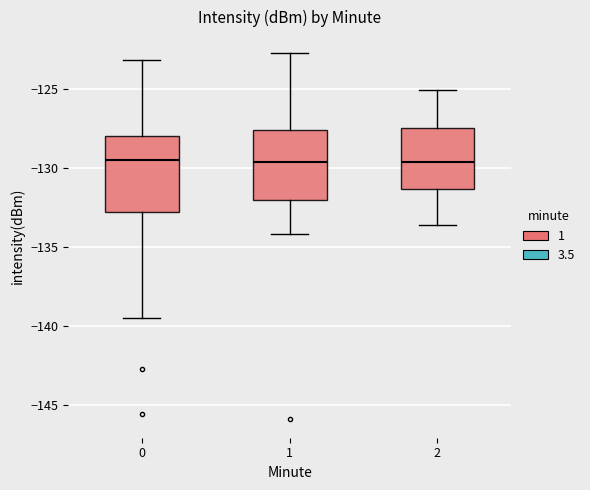

Reading left to right, transcribe this box plot: for each box, give where its median line is, the range the box spans, and where its two whiskers end, as read against the y-axis. The values are not printed on the chart, so give them approximately, as read against the axis.

0: median -129.5, box -133.0 to -128.0, whiskers -139.5 to -123.0
1: median -129.5, box -132.0 to -127.5, whiskers -134.0 to -122.5
2: median -129.5, box -131.5 to -127.5, whiskers -133.5 to -125.0